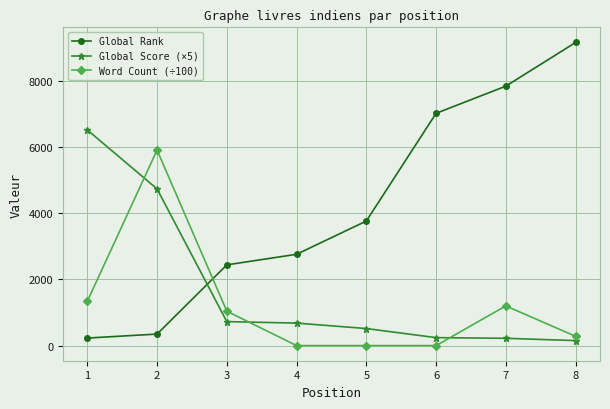

How many data points does each series have?

8